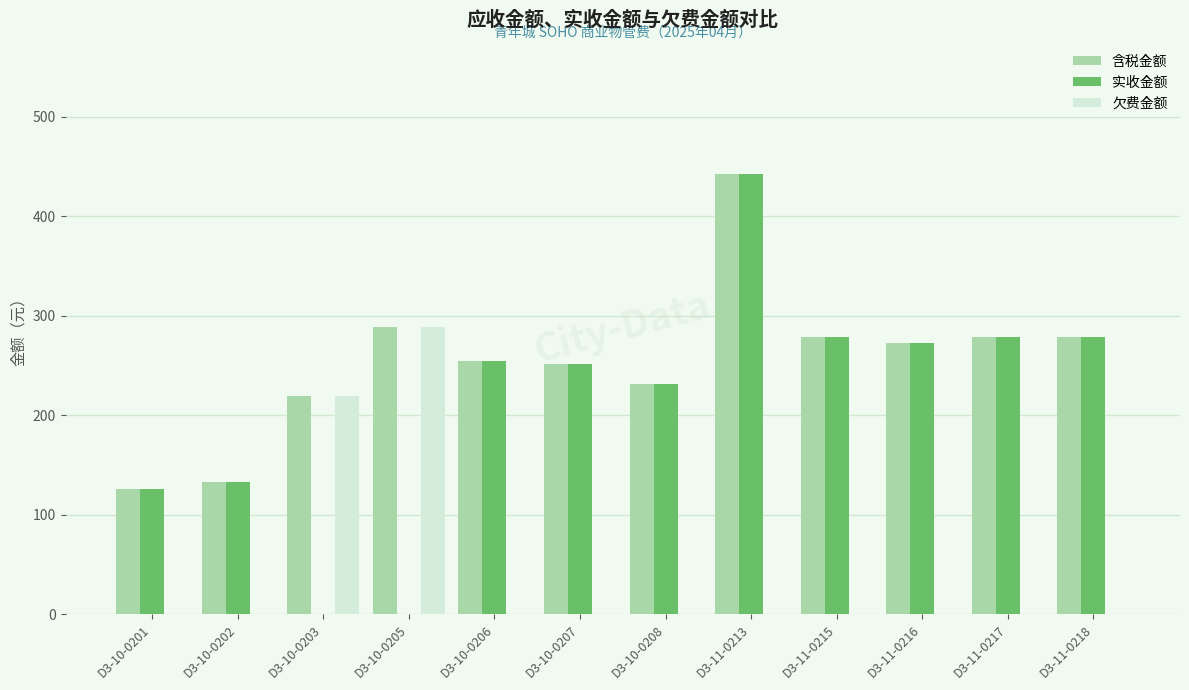

What is the sum of the 含税金额 values at D3-10-0208 and D3-11-0213?

673.9